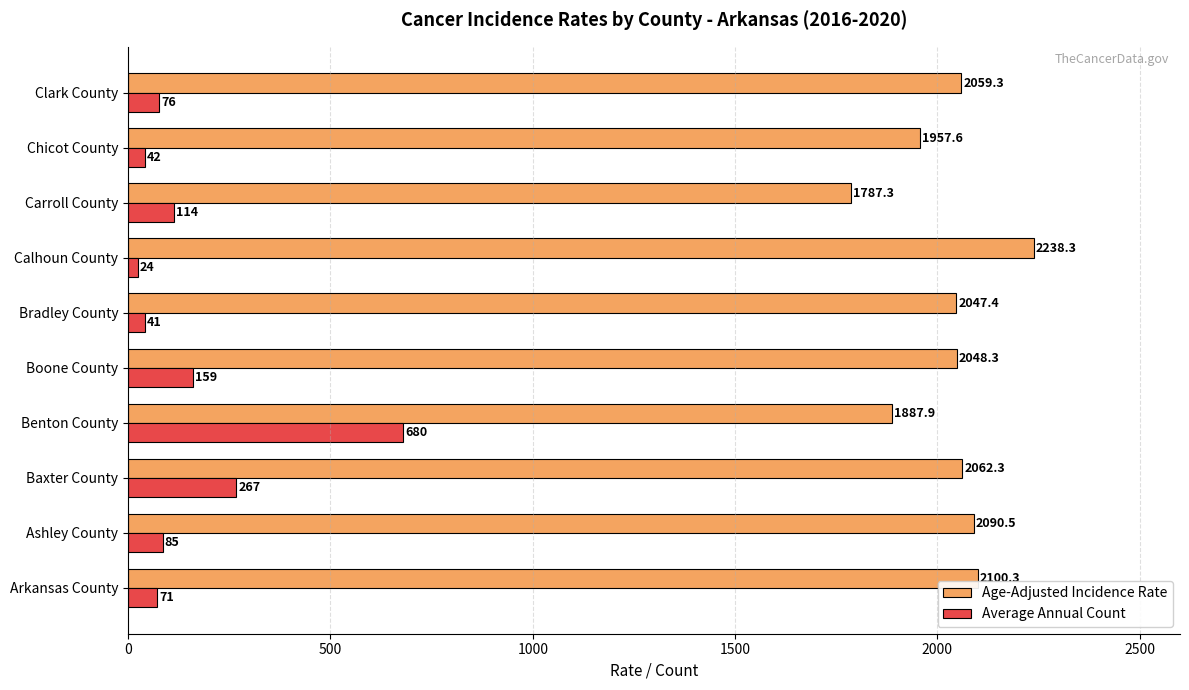

The value of Age-Adjusted Incidence Rate at Bradley County is 2047.4. True or false?

True